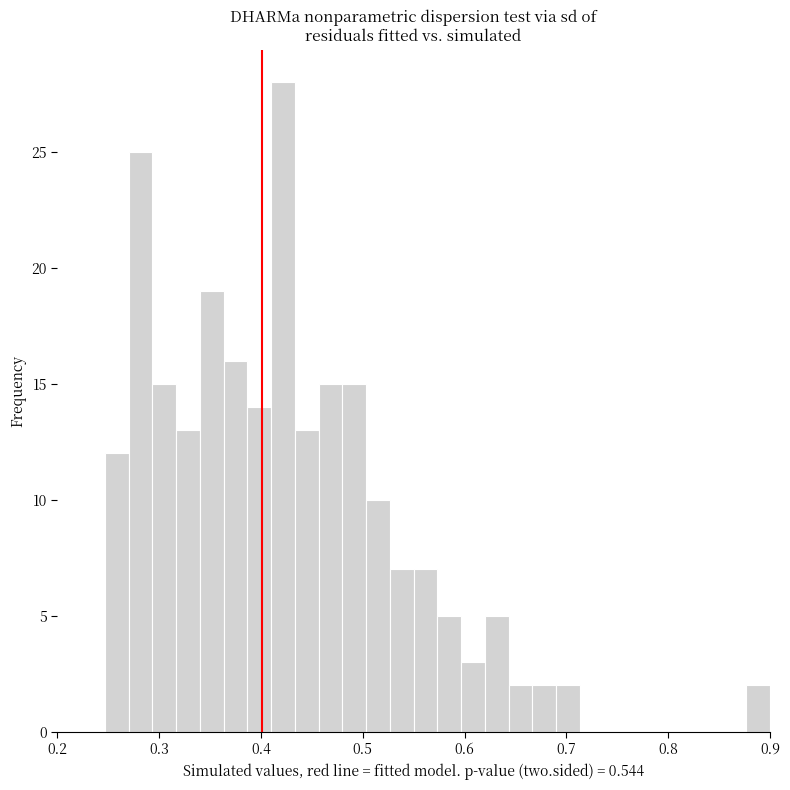

Around what value on the x-axis is the tallest bar? Give the approximate position of its centre, as read against the axis.

0.42